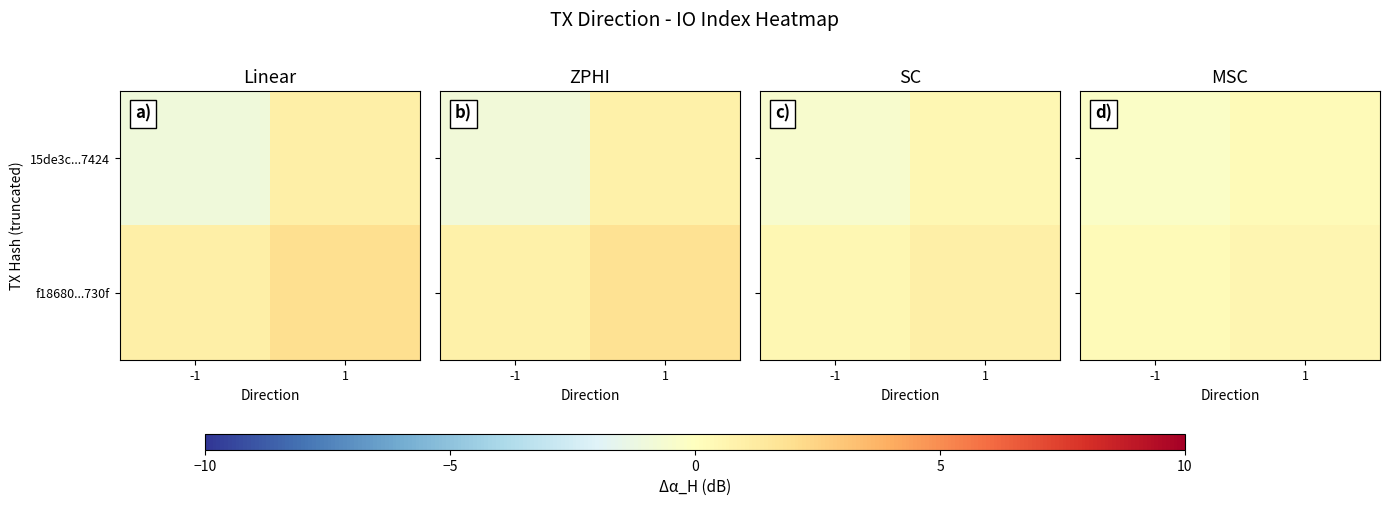

Where is f18680...730f nearest to the value 0?

-1